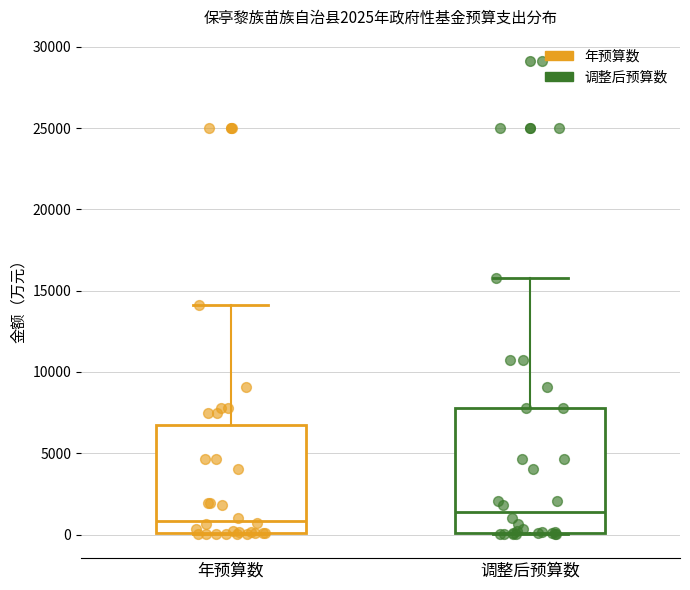

Comparing the boxes themselves (not the whiskers), which one is the tallest?

调整后预算数